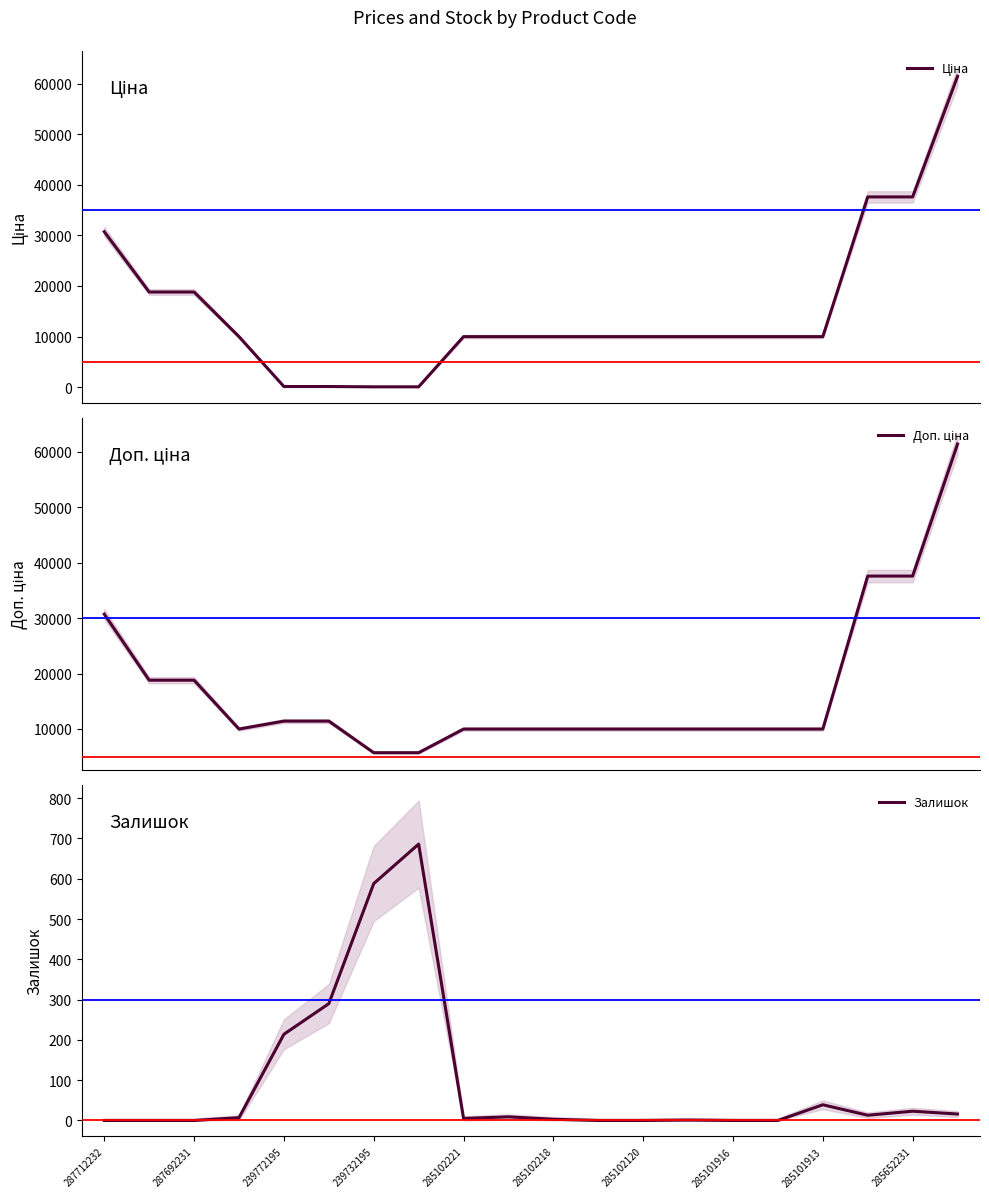

Is it true that Залишок equals 208 at 285102120?

False